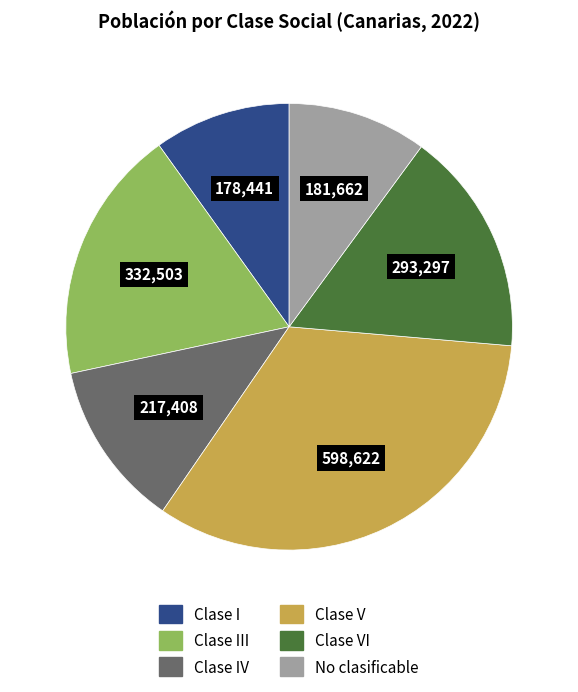

Is there any slice that represents more than half of the pie?

No